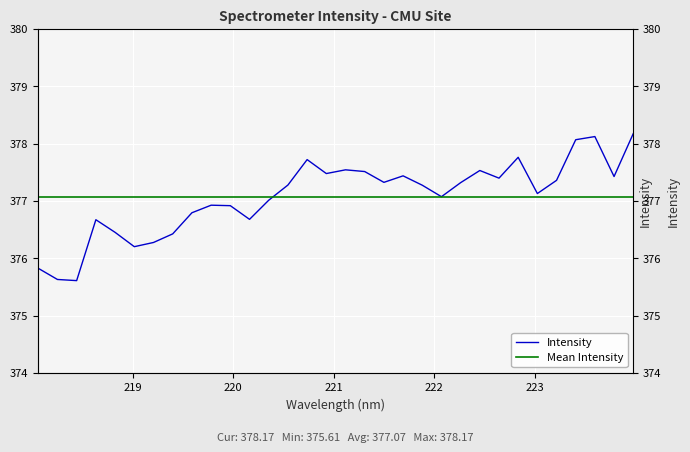

What is the label of the 23rd point from the left?

222.263